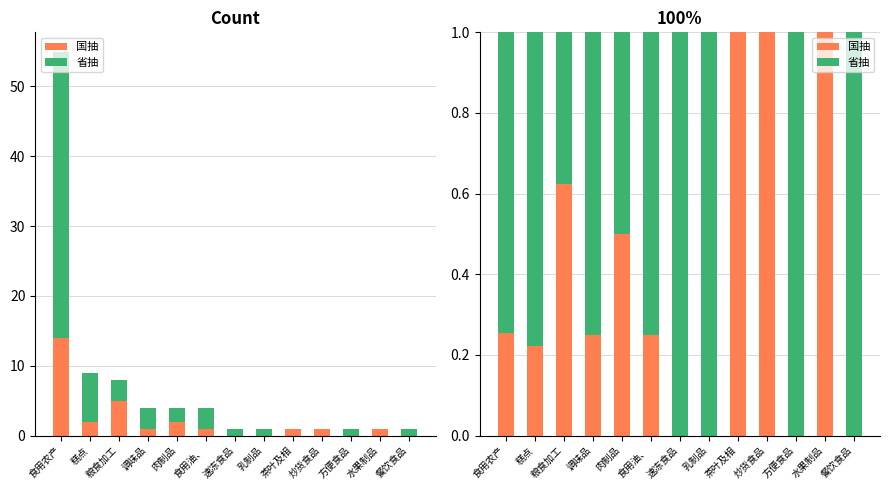

How many bars are there in total?

26